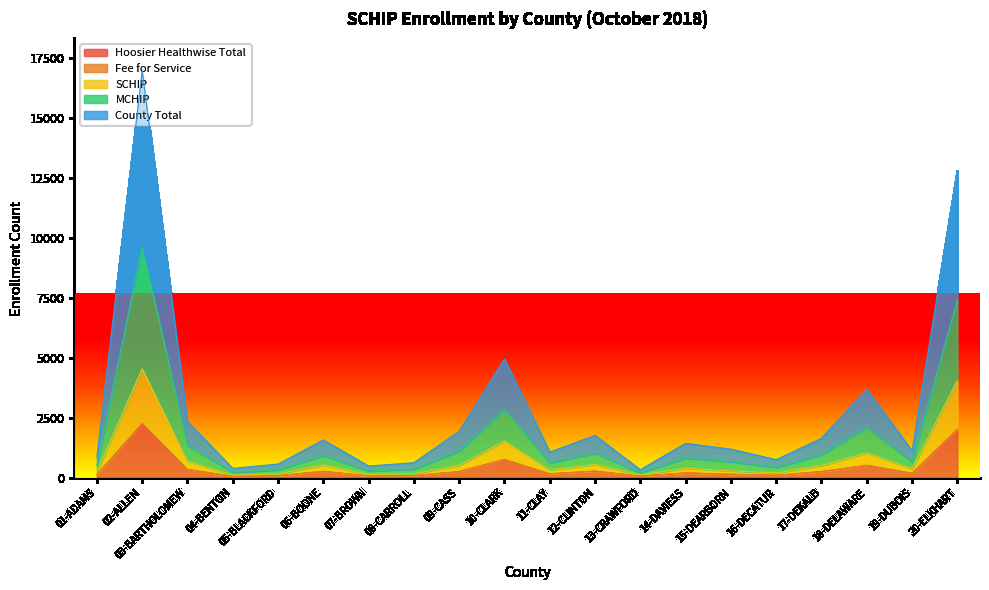

True or false: County Total and SCHIP intersect in this chart.

False